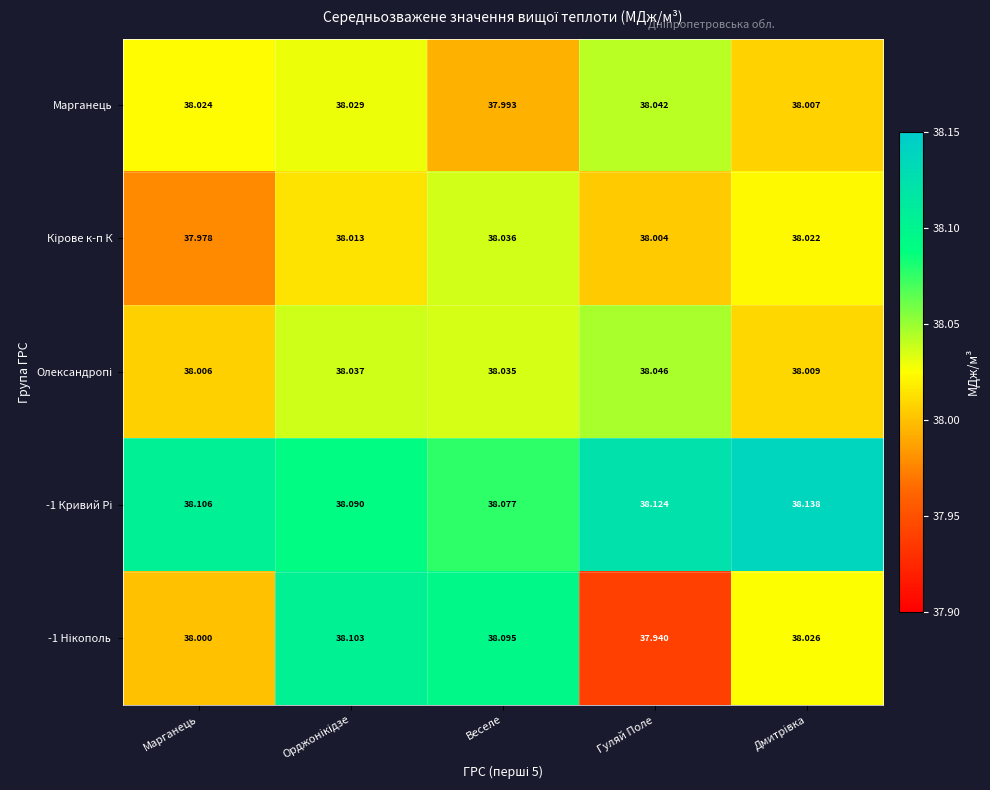

At which category is the sum across all series the highest?

Орджонiкiдзе